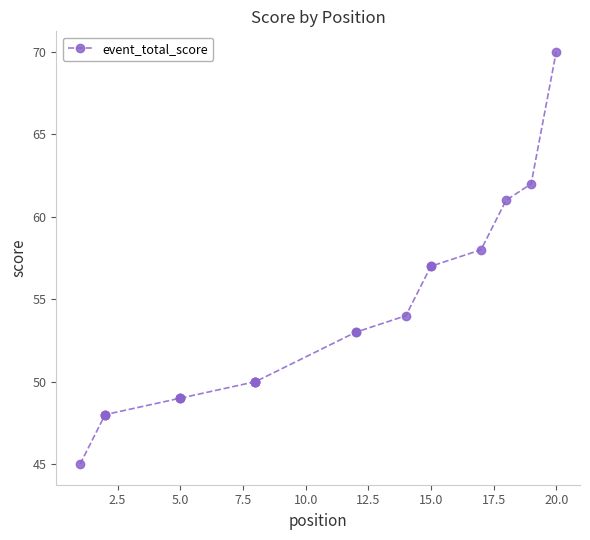

Approximately how many times larger is the value at 2.5 compared to 20.0?

1.0